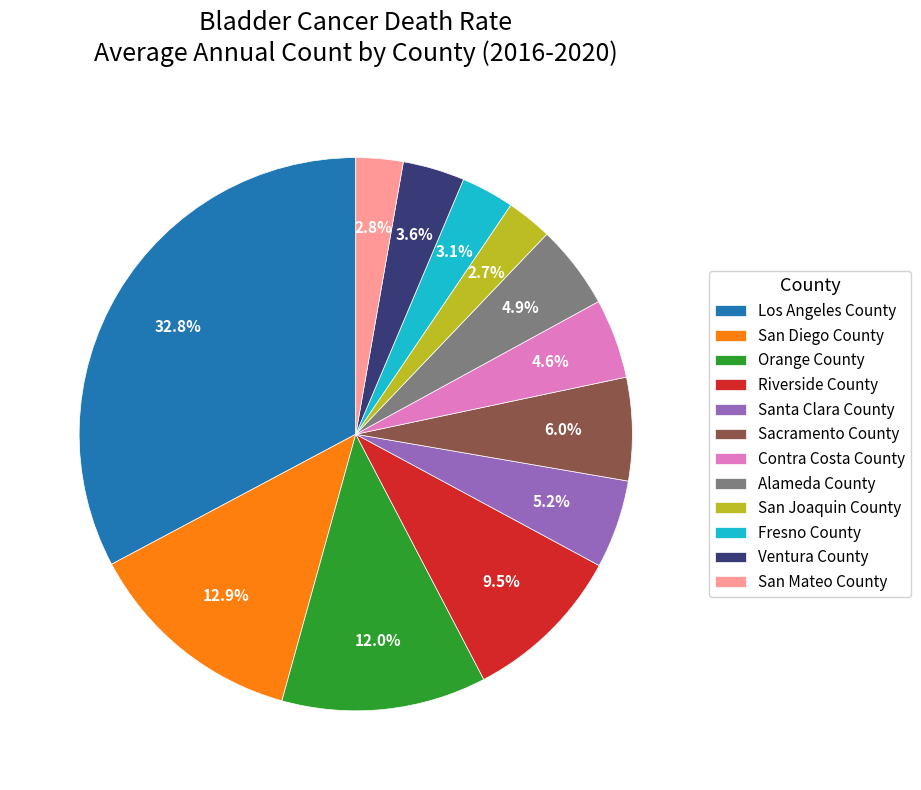

Which category has the biggest portion of the pie?

Los Angeles County